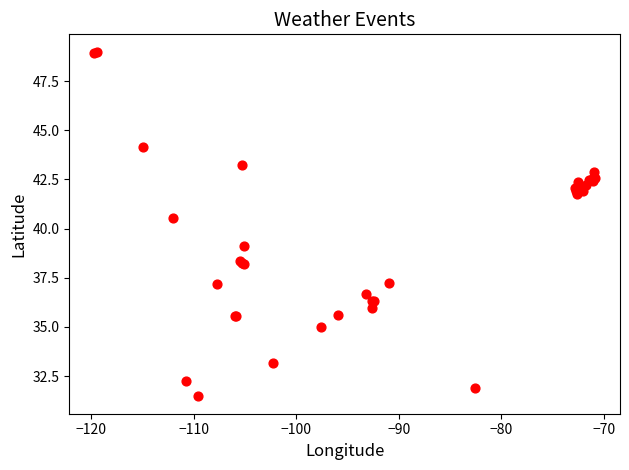

What Y value in the scatter plot is closest to 40?

40.5